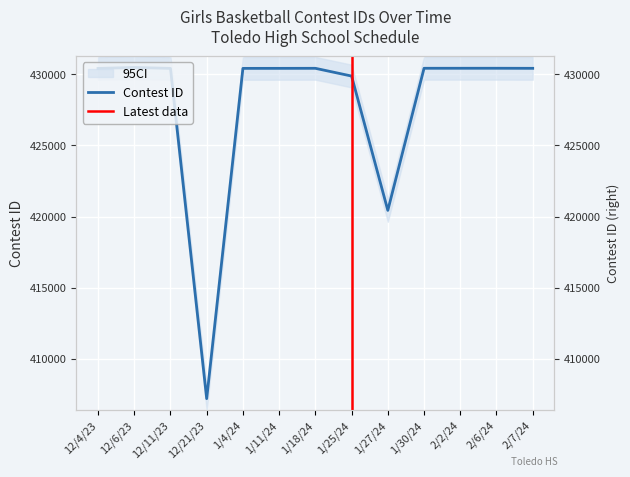

Reading right to left, extract all data points from this chart.

430426	430431	430430	430429	420431	429882	430427	430424	430422	407184	430421	430487	430420